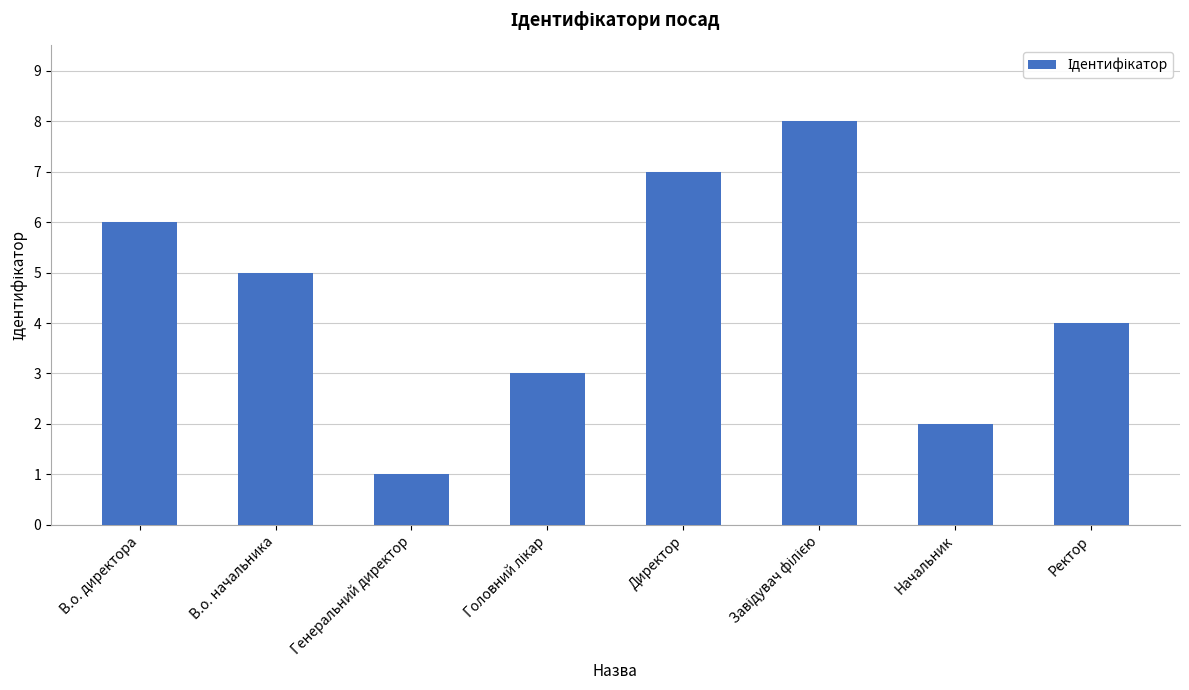

What is the maximum value shown in the chart?

8